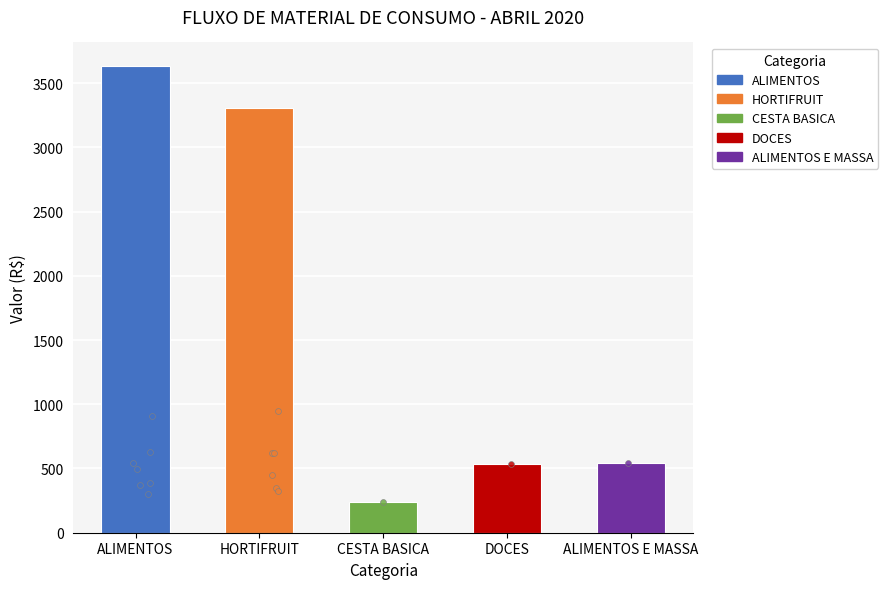

Which has a higher value, ALIMENTOS E MASSA or HORTIFRUIT?

HORTIFRUIT